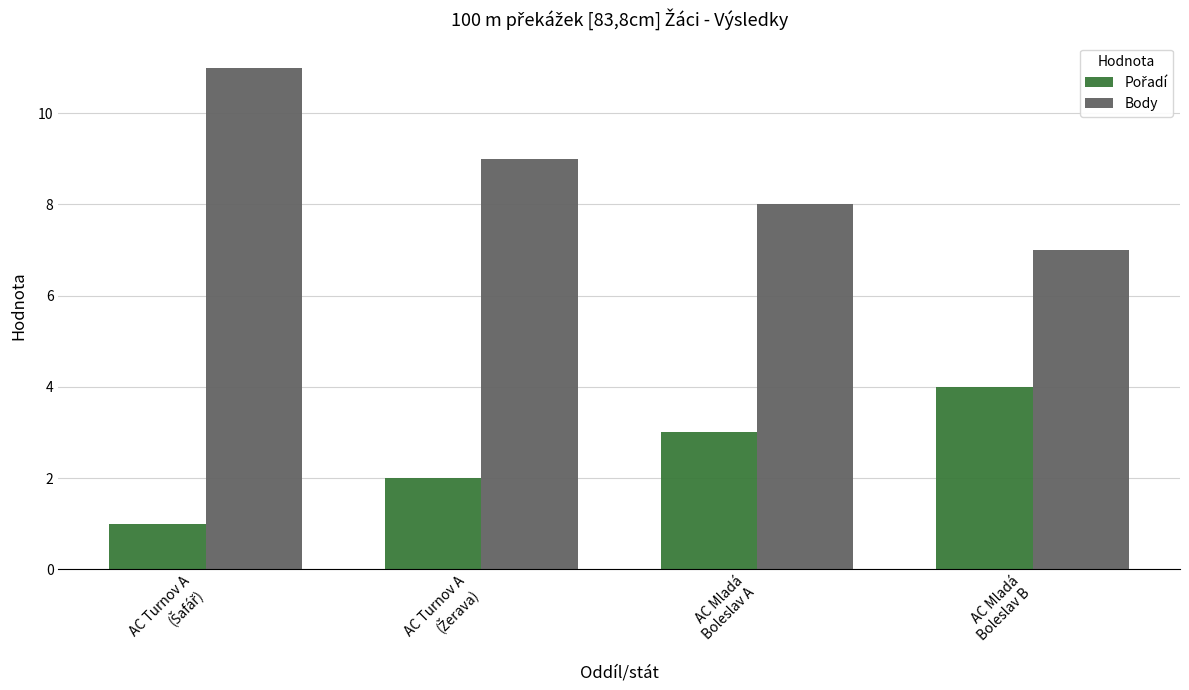

Which series has the widest spread of values?

Body